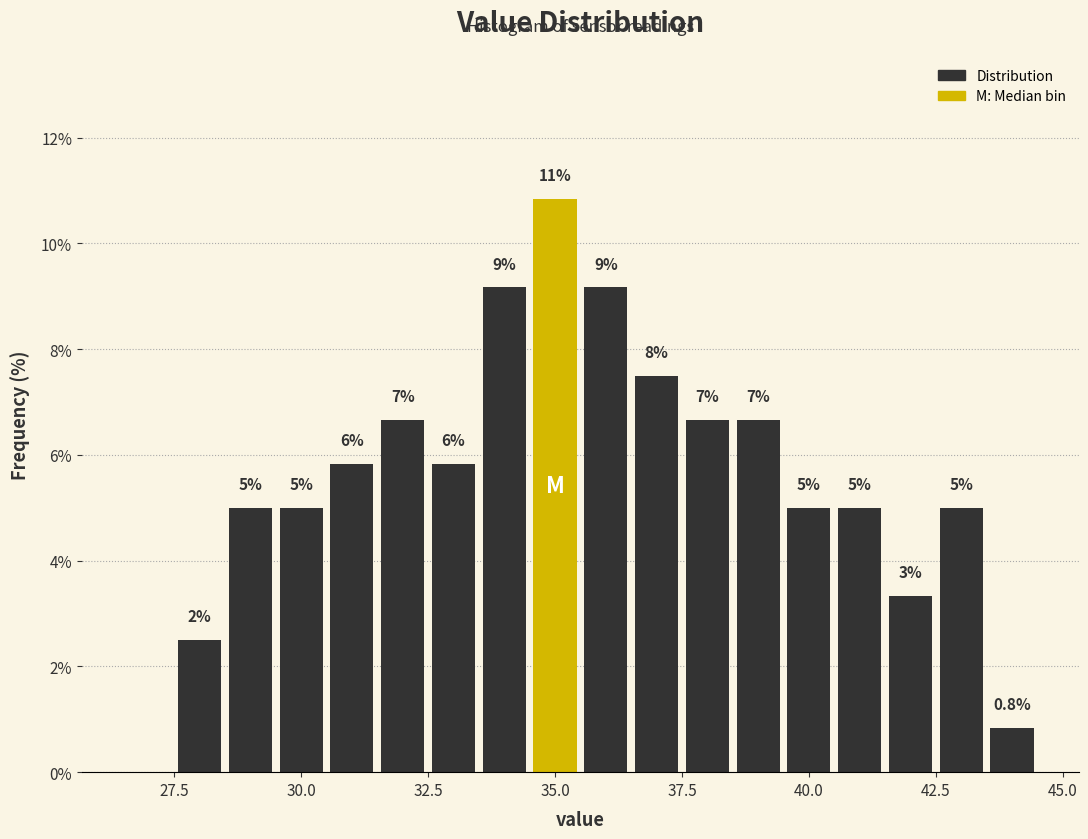

Around what value on the x-axis is the tallest bar? Give the approximate position of its centre, as read against the axis.

35.0